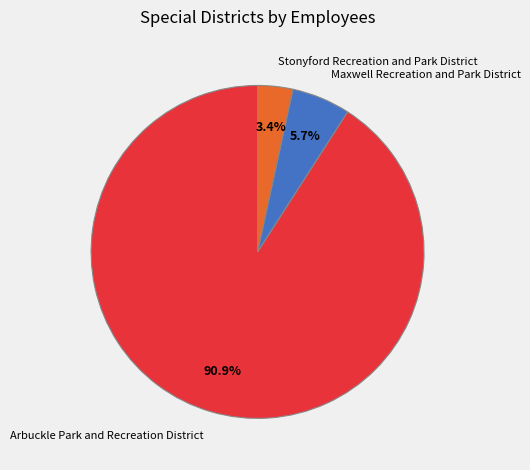

Rank the categories by value from lowest to highest.

Stonyford Recreation and Park District, Maxwell Recreation and Park District, Arbuckle Park and Recreation District